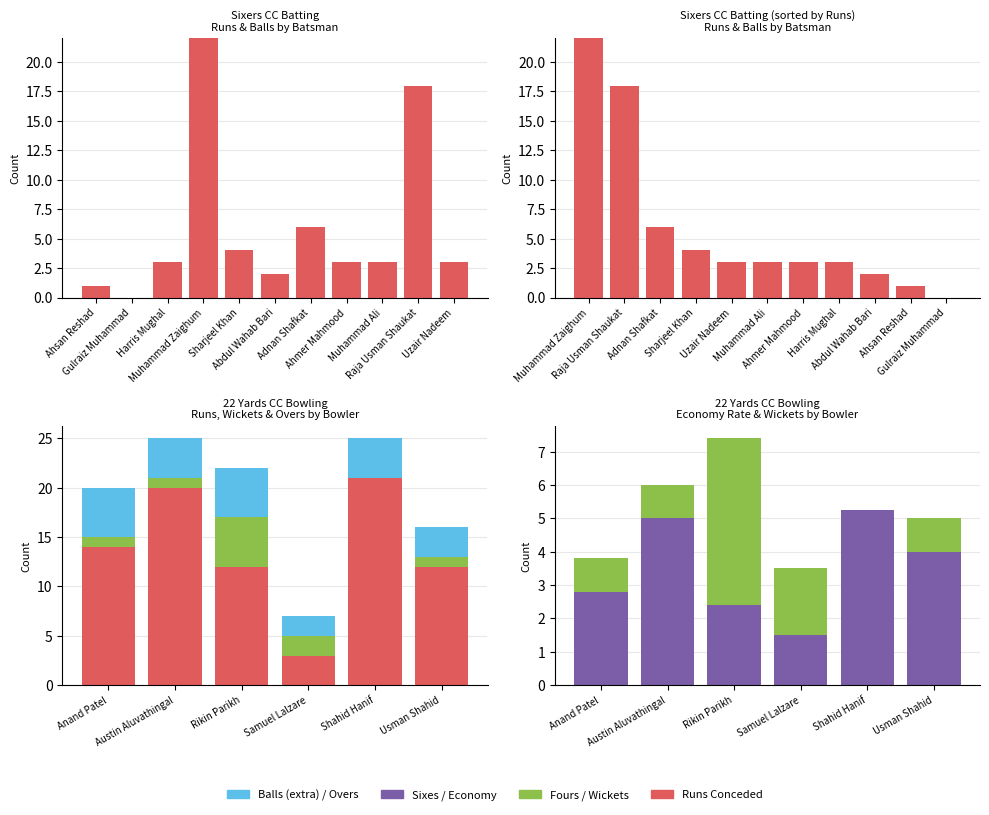

How many groups of bars are there?

11